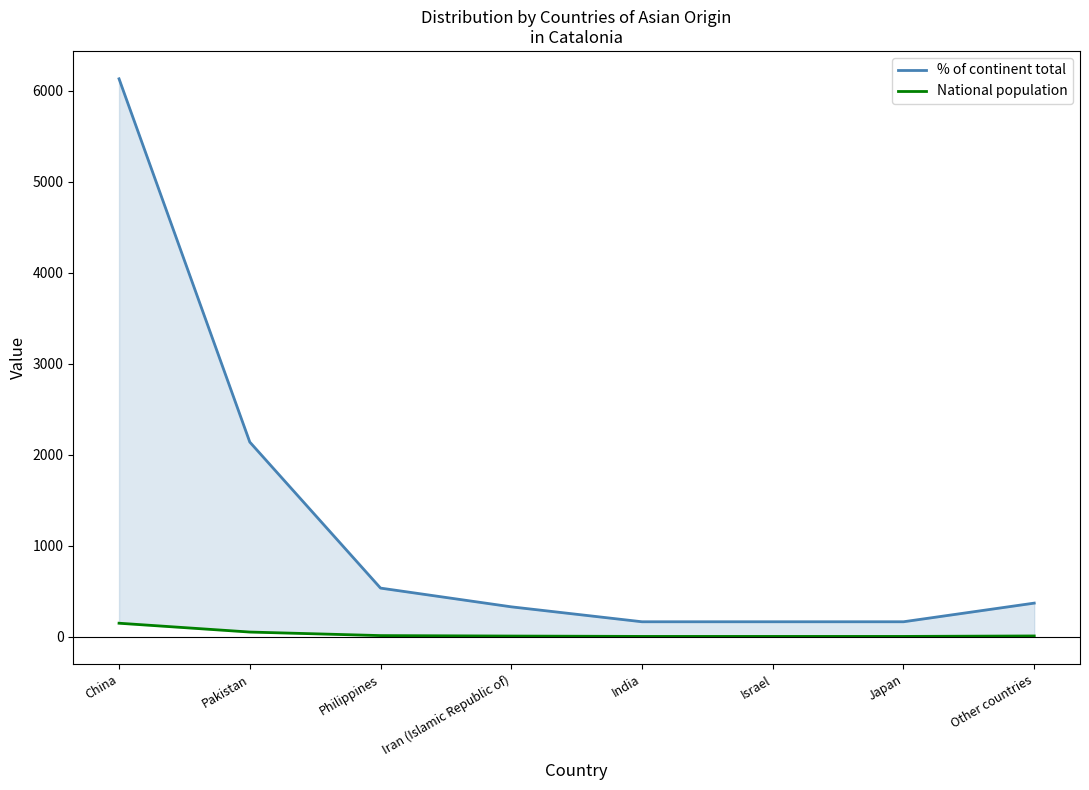

How many data points does each series have?

8